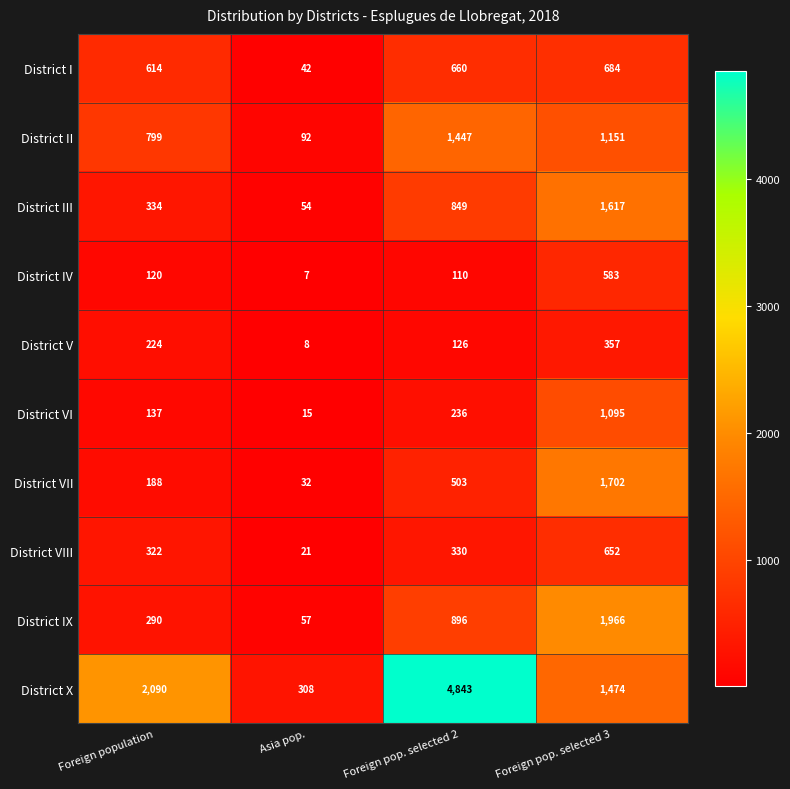

What is the difference between the maximum and minimum values in the District III series?

1563